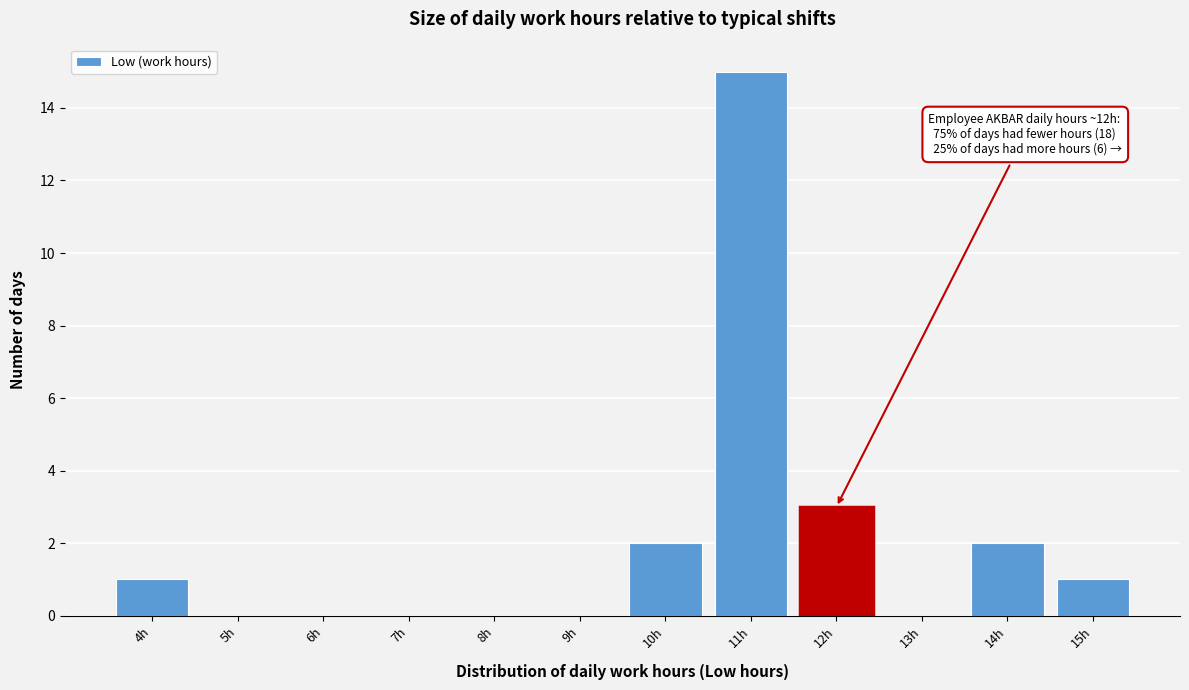

Reading left to right, list all the values displayed in this chart.

4h=1	5h=0	6h=0	7h=0	8h=0	9h=0	10h=2	11h=15	12h=3	13h=0	14h=2	15h=1